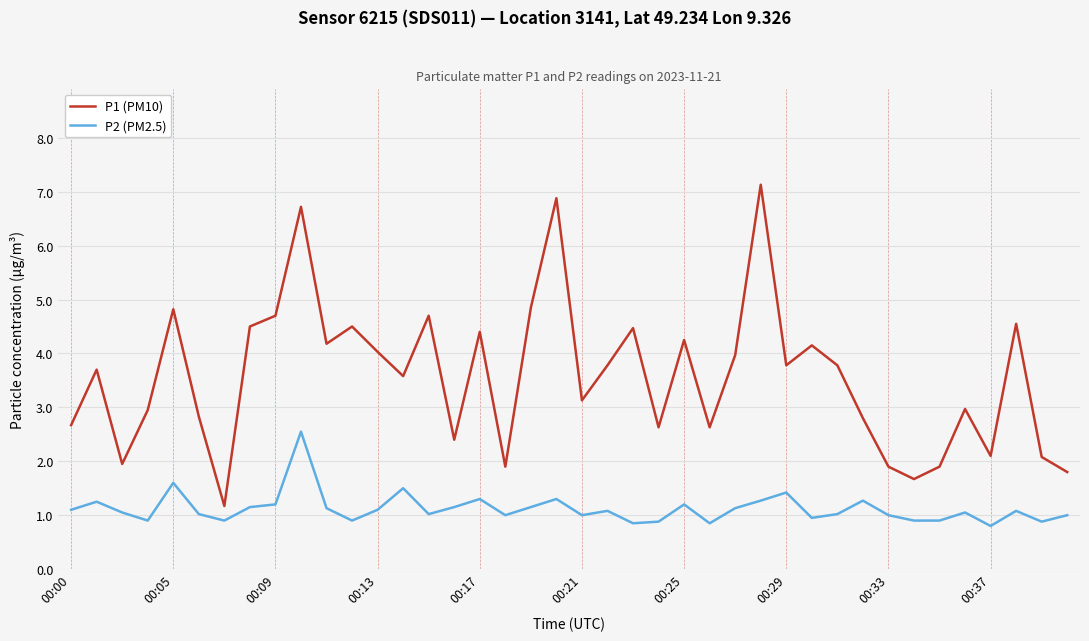

What is the average value of the P2 (PM2.5) series?

1.1